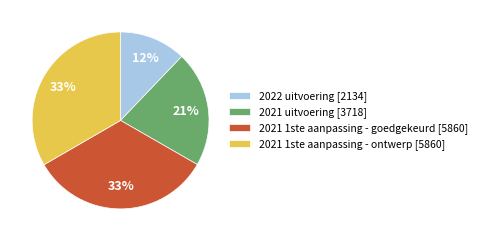

To the nearest percent, what is the difference between the 2022 uitvoering [2134] and 2021 1ste aanpassing - goedgekeurd [5860] slice percentages?

21%